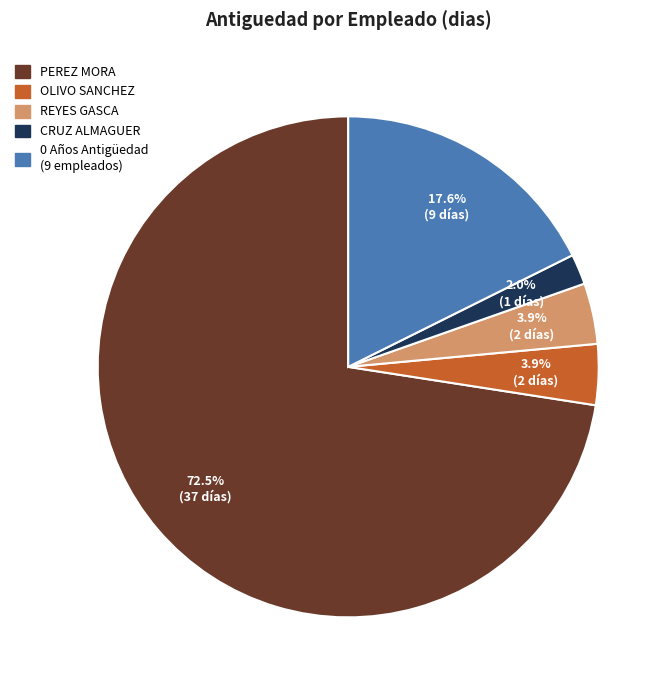

Which category accounts for the majority?

PEREZ MORA